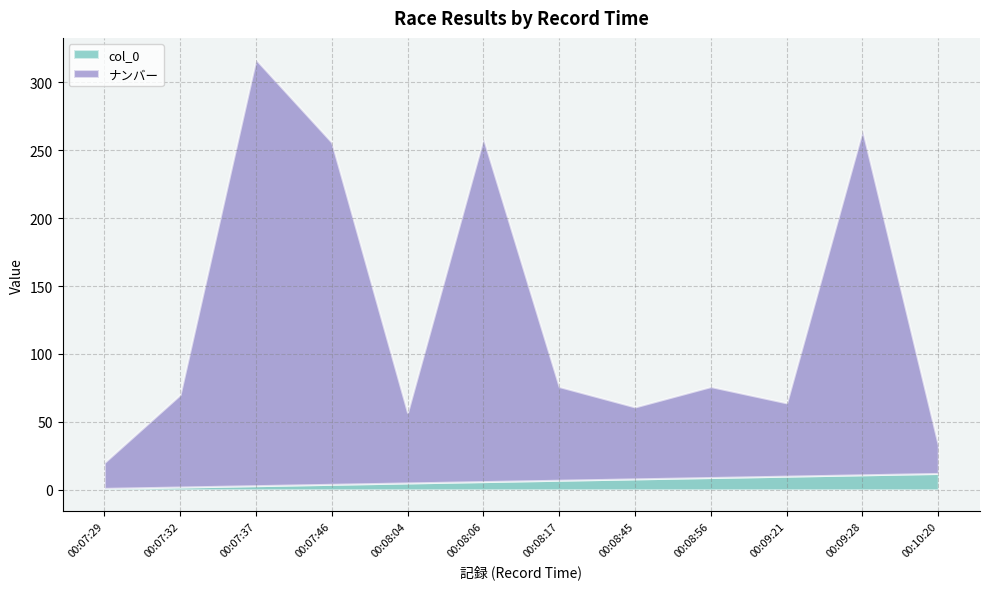

Reading left to right, transcribe all the data shown in this chart.

col_0: 00:07:29=1	00:07:32=2	00:07:37=3	00:07:46=4	00:08:04=5	00:08:06=6	00:08:17=7	00:08:45=8	00:08:56=9	00:09:21=10	00:09:28=11	00:10:20=12
ナンバー: 00:07:29=19	00:07:32=68	00:07:37=314	00:07:46=252	00:08:04=52	00:08:06=253	00:08:17=69	00:08:45=53	00:08:56=67	00:09:21=54	00:09:28=254	00:10:20=21